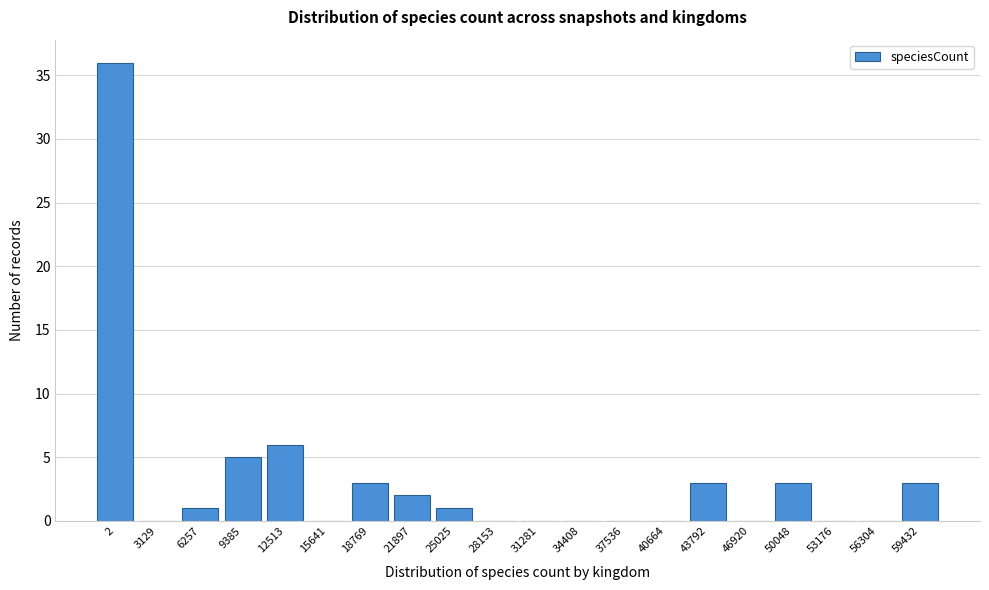

Reading right to left, what are all the values shown in this chart?

59432=3	56304=0	53176=0	50048=3	46920=0	43792=3	40664=0	37536=0	34408=0	31281=0	28153=0	25025=1	21897=2	18769=3	15641=0	12513=6	9385=5	6257=1	3129=0	2=36